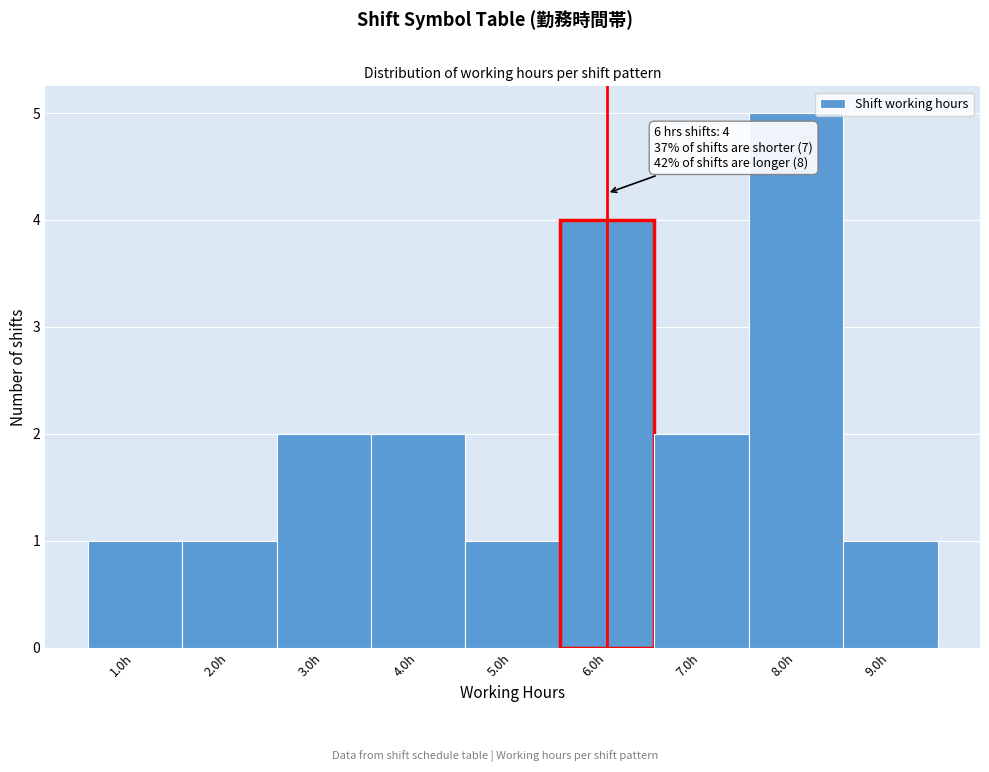

Which range on the x-axis has the tallest bar?

7.5 to 8.5